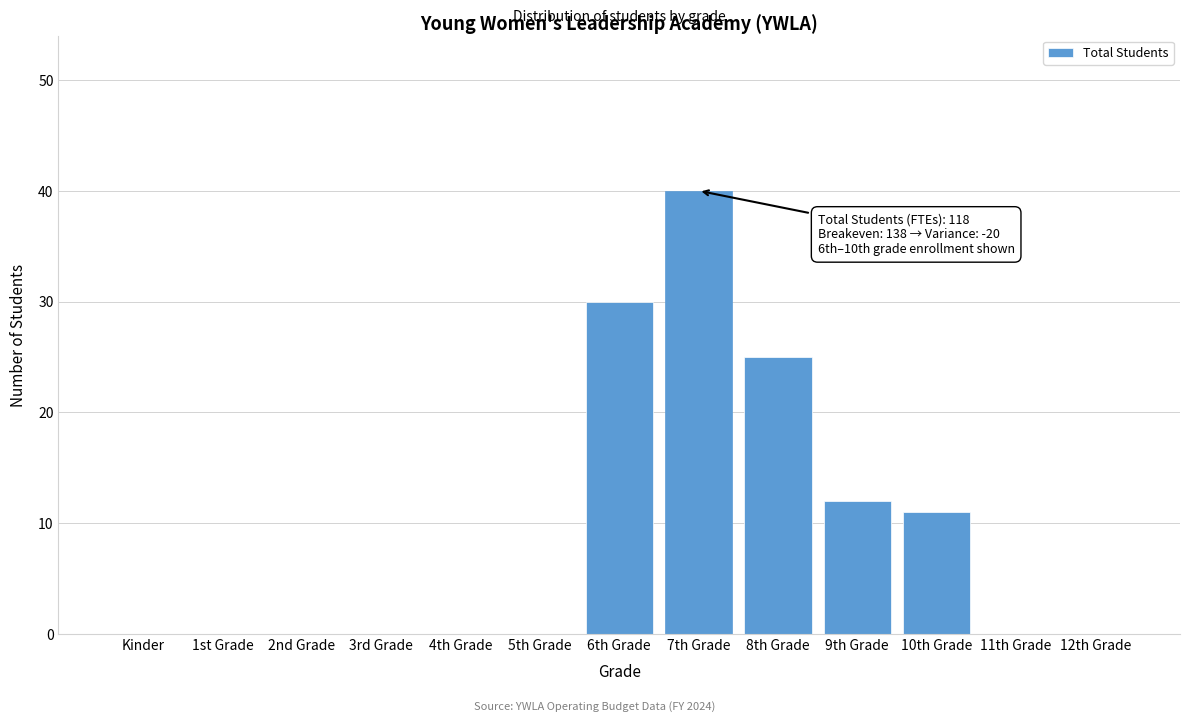

Reading left to right, what are all the values shown in this chart?

Kinder=0	1st Grade=0	2nd Grade=0	3rd Grade=0	4th Grade=0	5th Grade=0	6th Grade=30	7th Grade=40	8th Grade=25	9th Grade=12	10th Grade=11	11th Grade=0	12th Grade=0